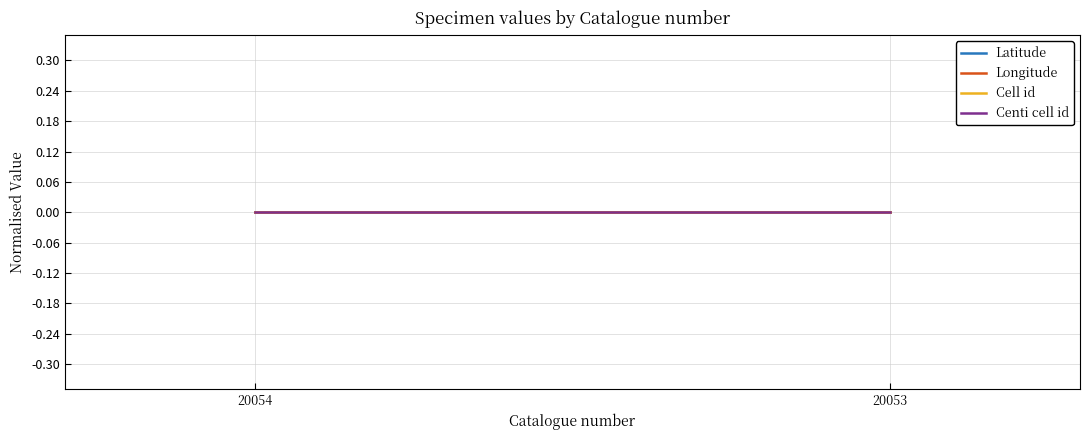

Which has a higher value, 20053 or 20054?

20053